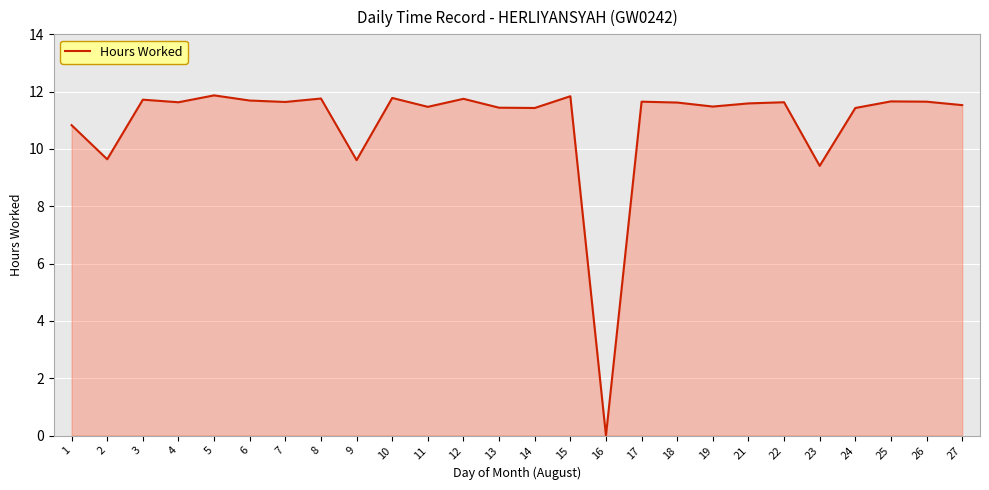

How many values are above zero?

25